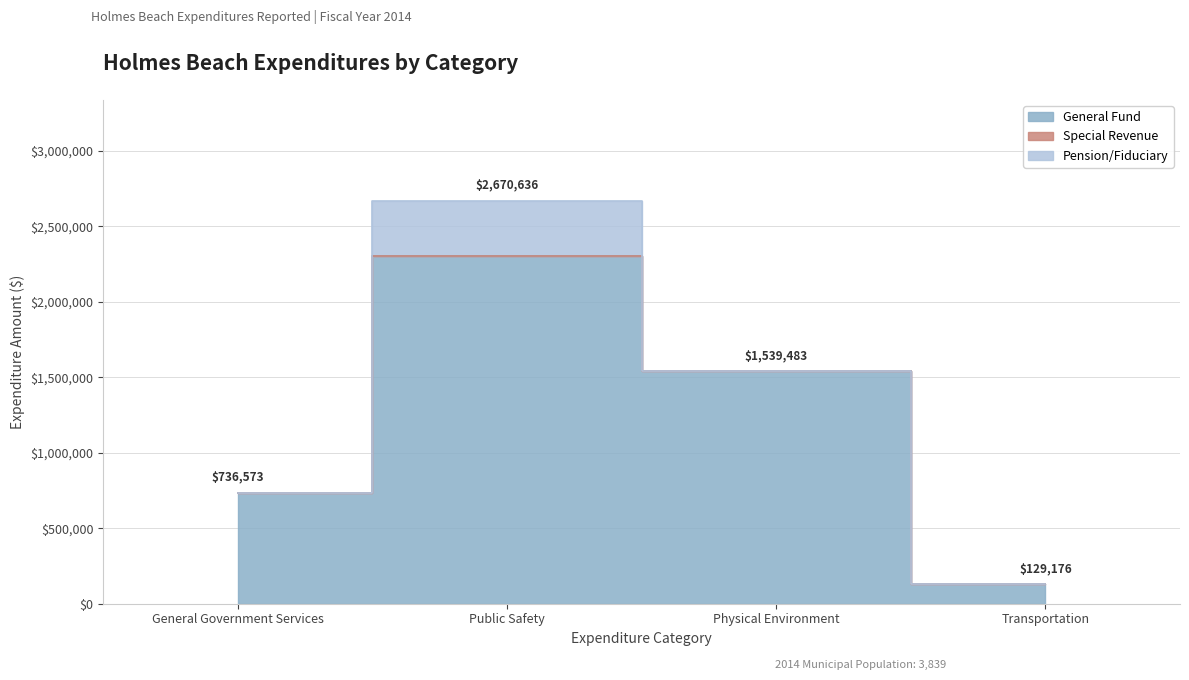

True or false: General Fund and Special Revenue cross at least once.

False